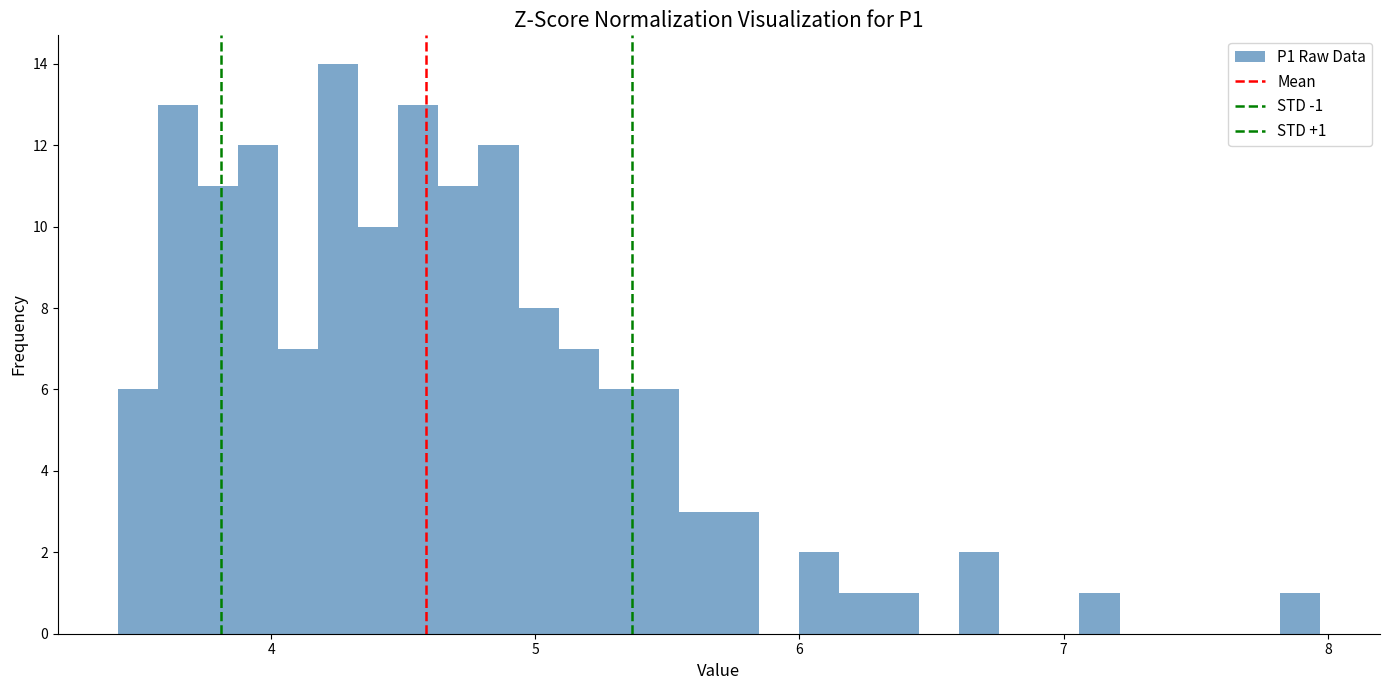

Read against the x-axis, roughly where is the centre of the tallest bar?

4.3